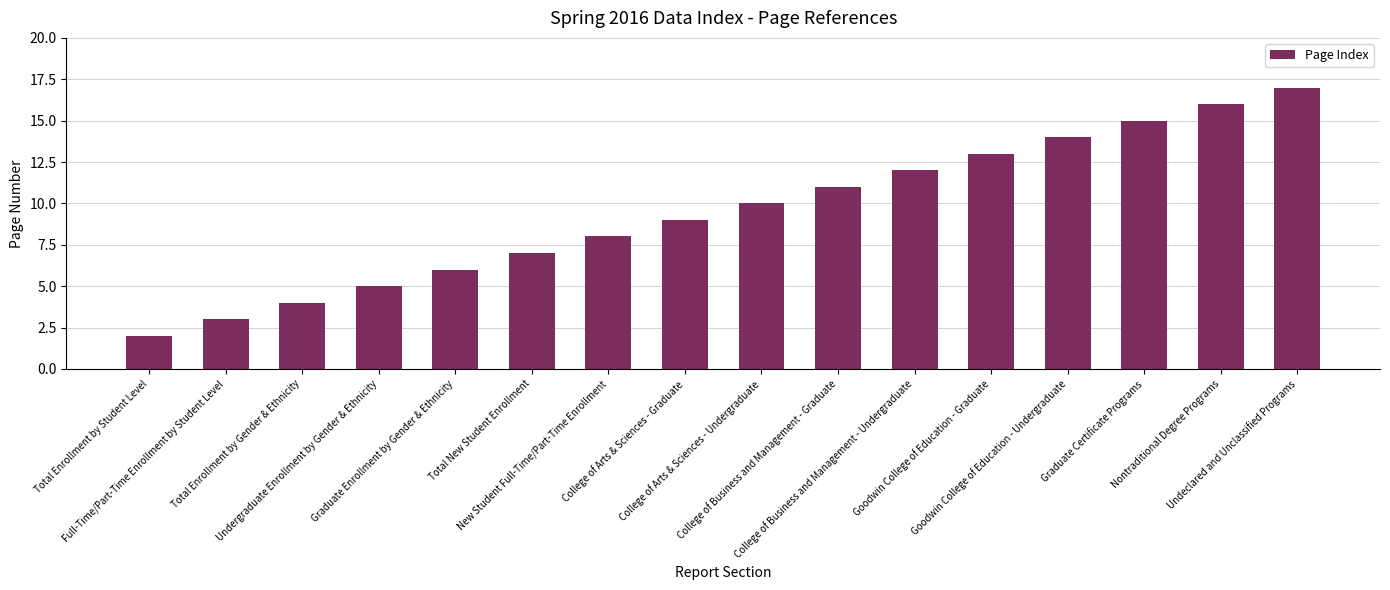

How many bars are there in total?

16